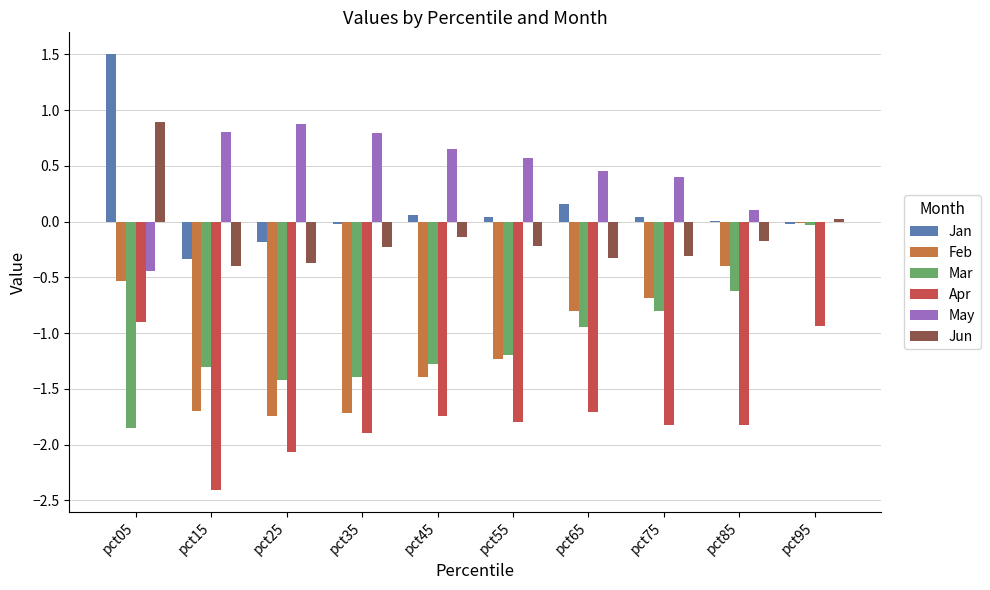

The Feb series shows -0.3 at pct55. True or false?

False